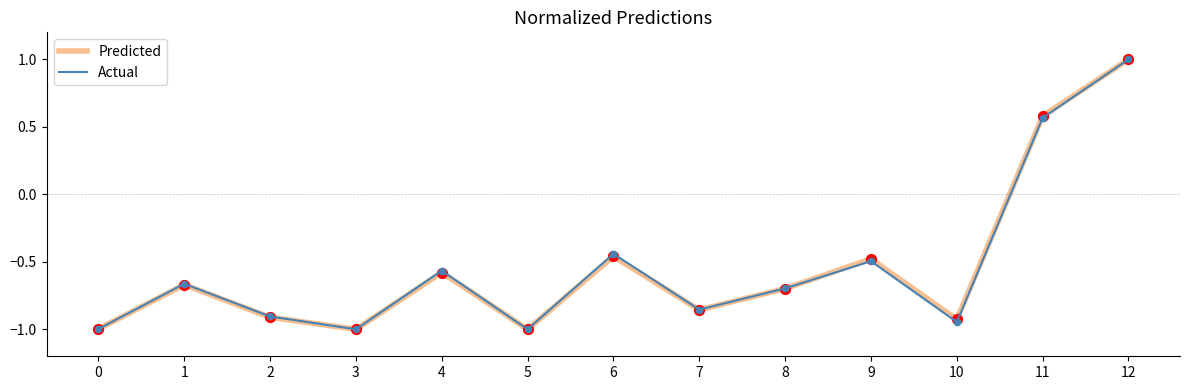

Is the value of Predicted at 8 greater than the value of Actual at 3?

Yes